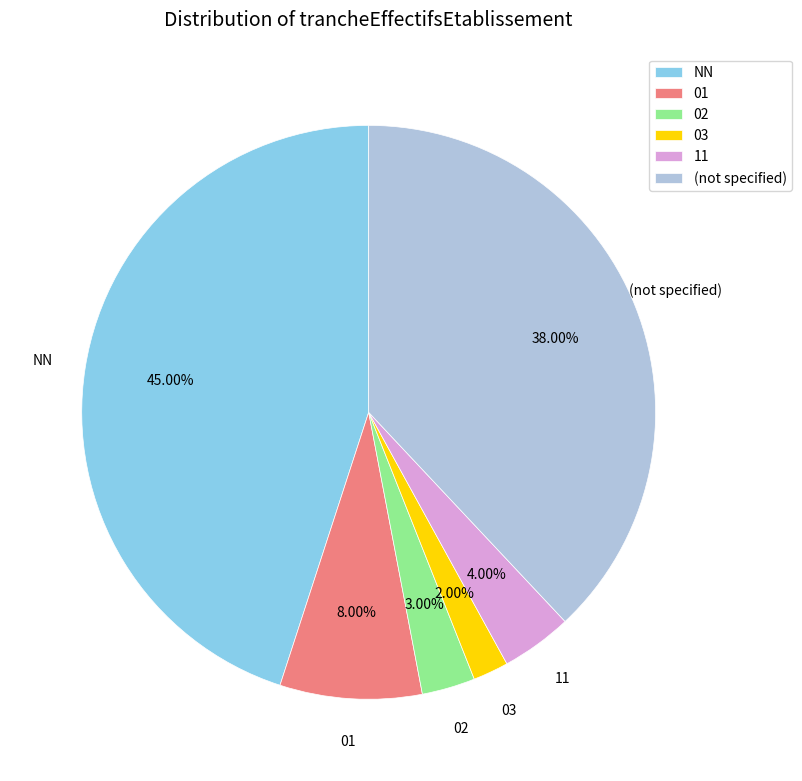

Rank the categories by value from lowest to highest.

03, 02, 11, 01, (not specified), NN